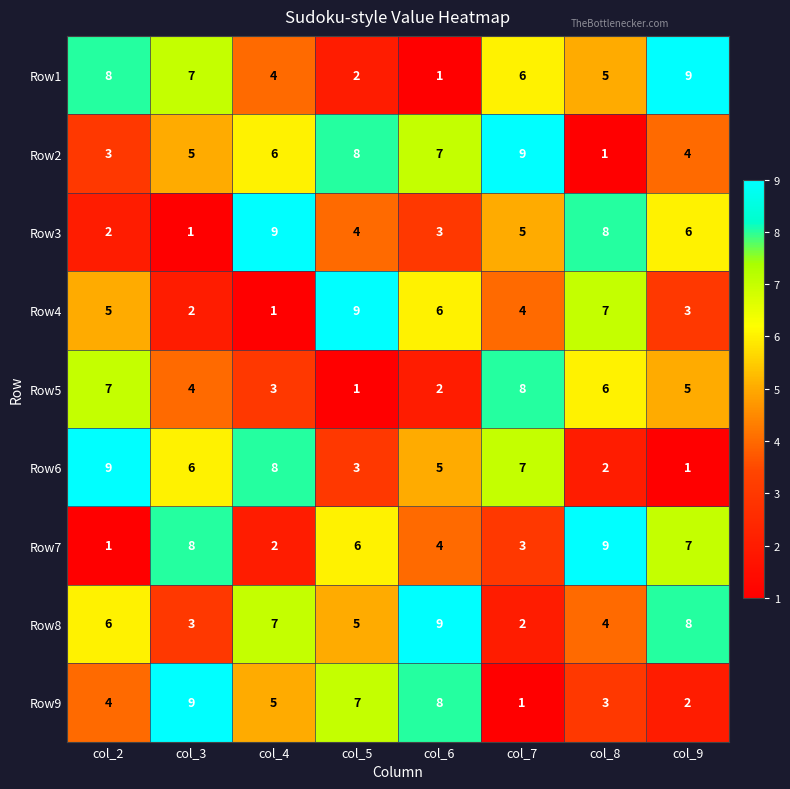

What is the sum of the Row6 values at col_5 and col_9?

4